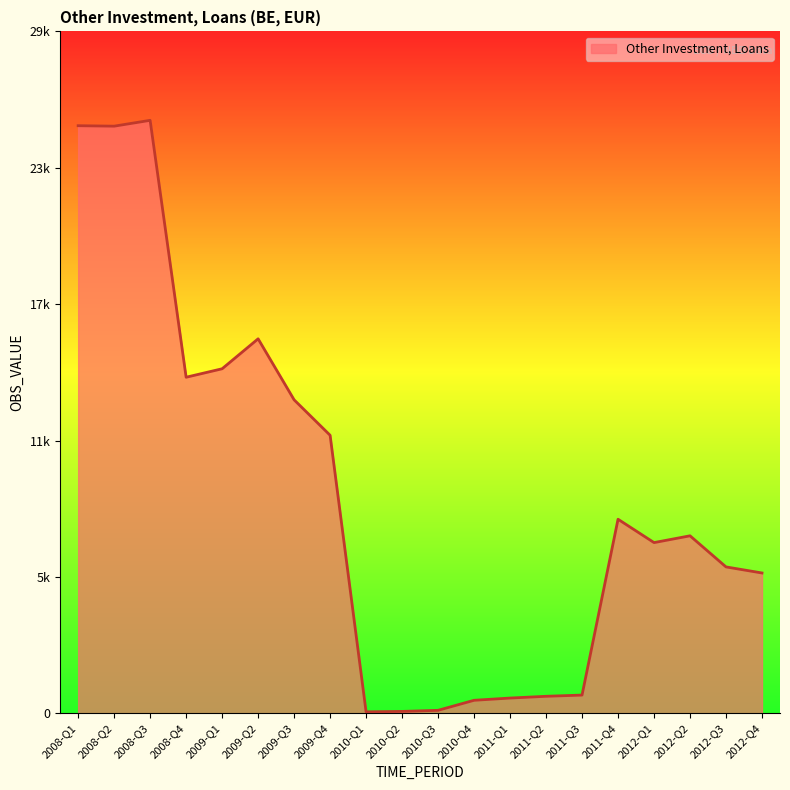

Does the chart have visible grid lines?

No